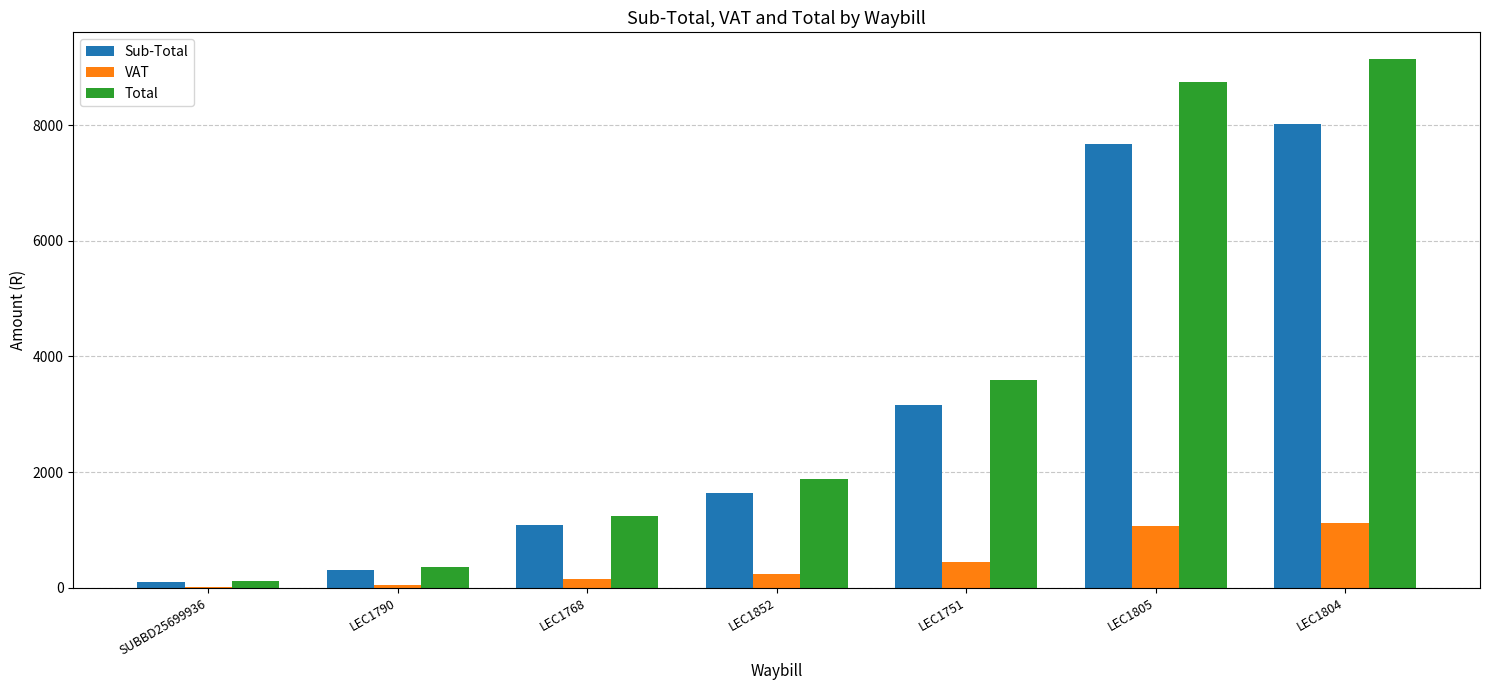

The value of VAT at LEC1852 is 230.7. True or false?

True